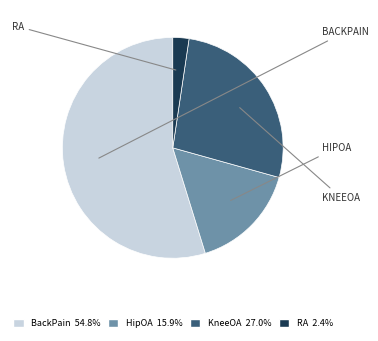

How many segments does this pie chart have?

4